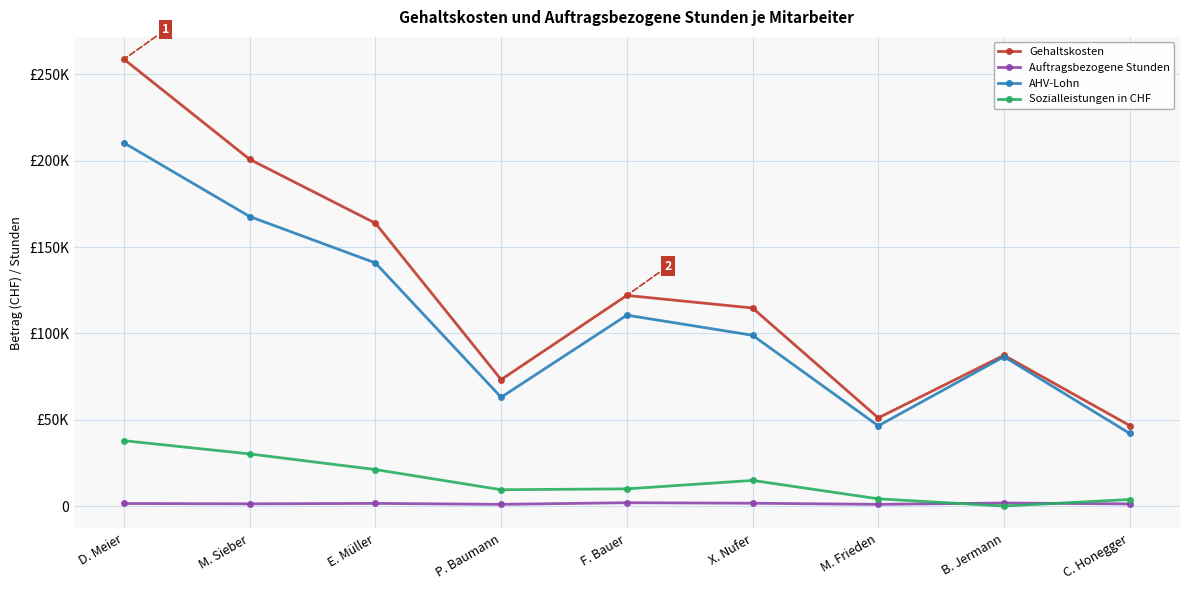

Reading left to right, list all the values displayed in this chart.

Gehaltskosten: 258800.0	200814.2	163823.0	73218.5	121990.4	114706.5	51064.1	87300.0	46645.4
Auftragsbezogene Stunden: 1474.0	1278.0	1530.0	984.4	1918.0	1623.0	976.0	1744.0	1234.0
AHV-Lohn: 210340.0	167690.0	140820.0	62990.0	110560.0	98910.0	46462.5	86500.0	42060.0
Sozialleistungen in CHF: 37860.0	30184.2	21123.0	9448.5	9950.4	14836.5	4181.6	0.0	3785.4